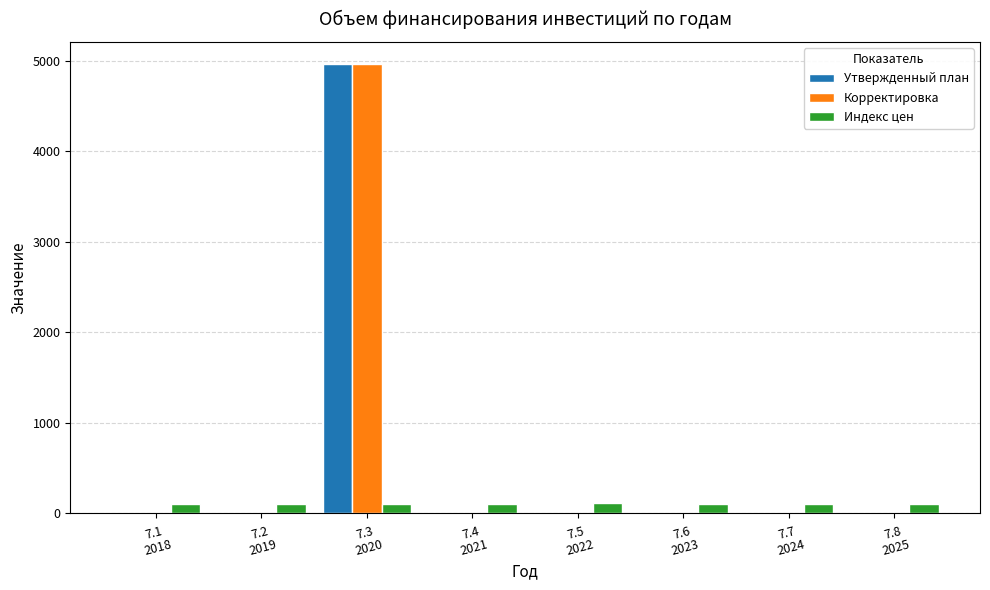

Is the value of Индекс цен at 7.3
2020 greater than the value of Утвержденный план at 7.4
2021?

Yes